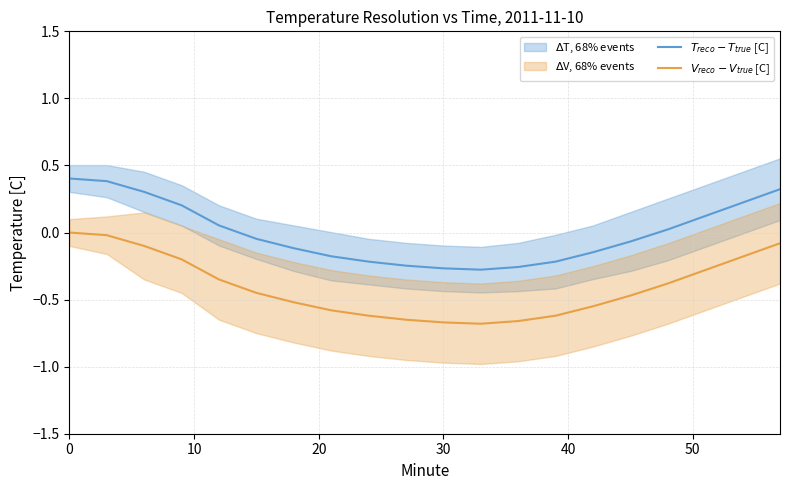

What is the total value across all series at 0?

0.4